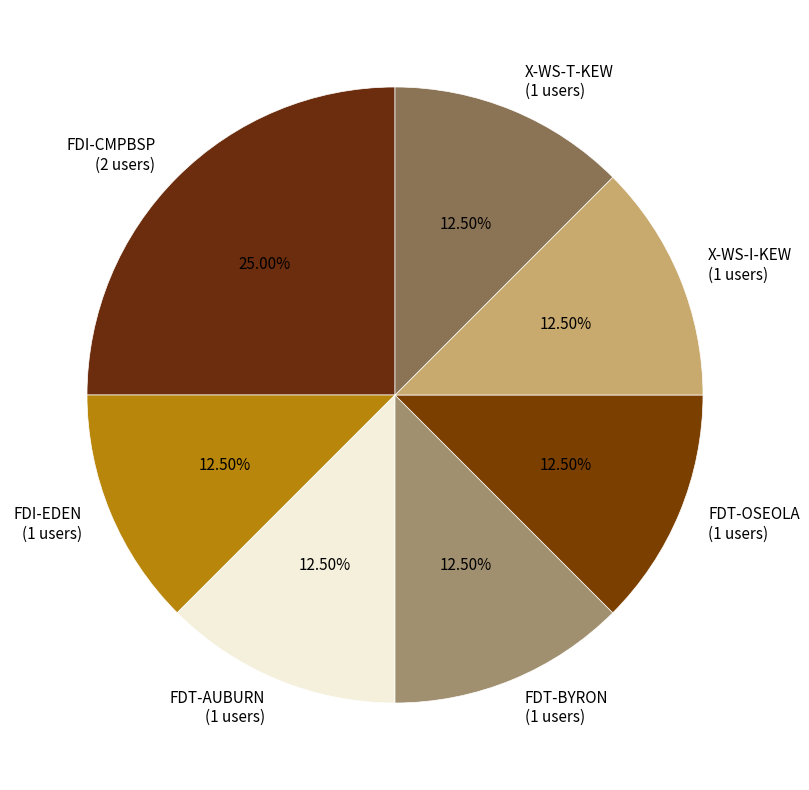

What percentage is the FDI-CMPBSP slice, to the nearest percent?

25%